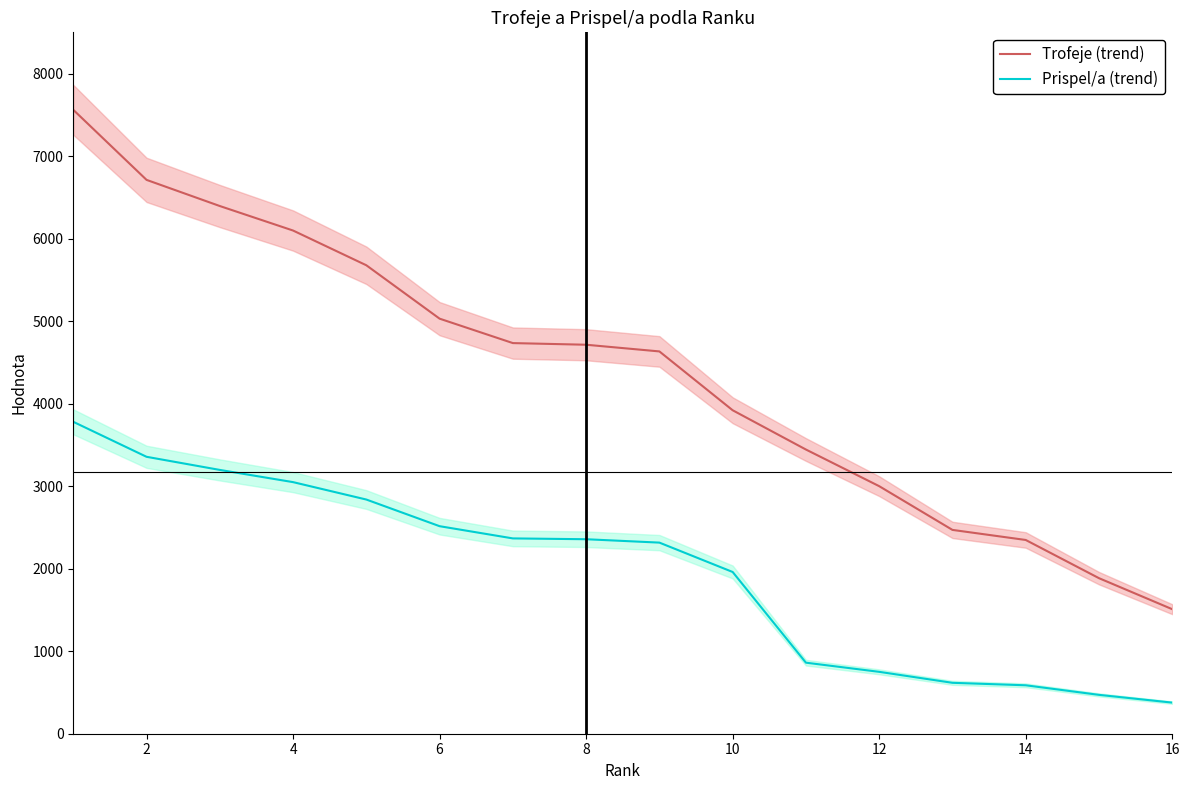

What are all the series names shown in the legend?

Trofeje (trend), Prispel/a (trend)